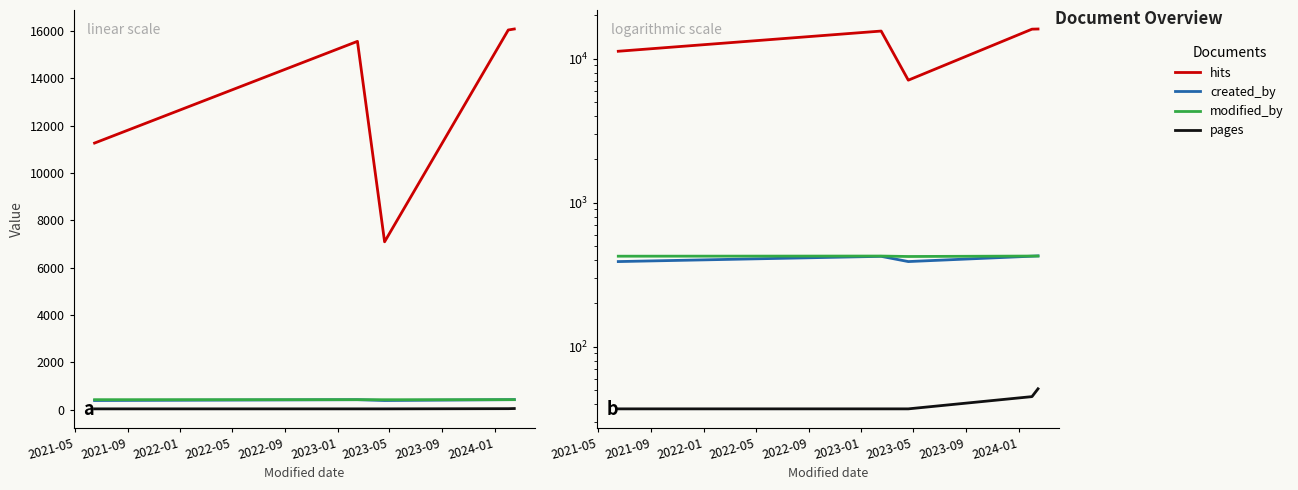

Is this an area chart (filled region under the line)?

No